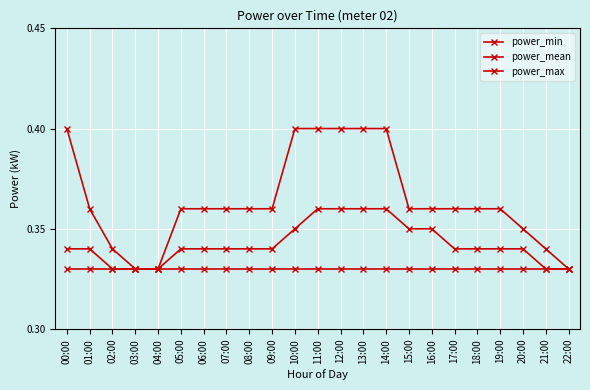

Does the chart have visible grid lines?

Yes